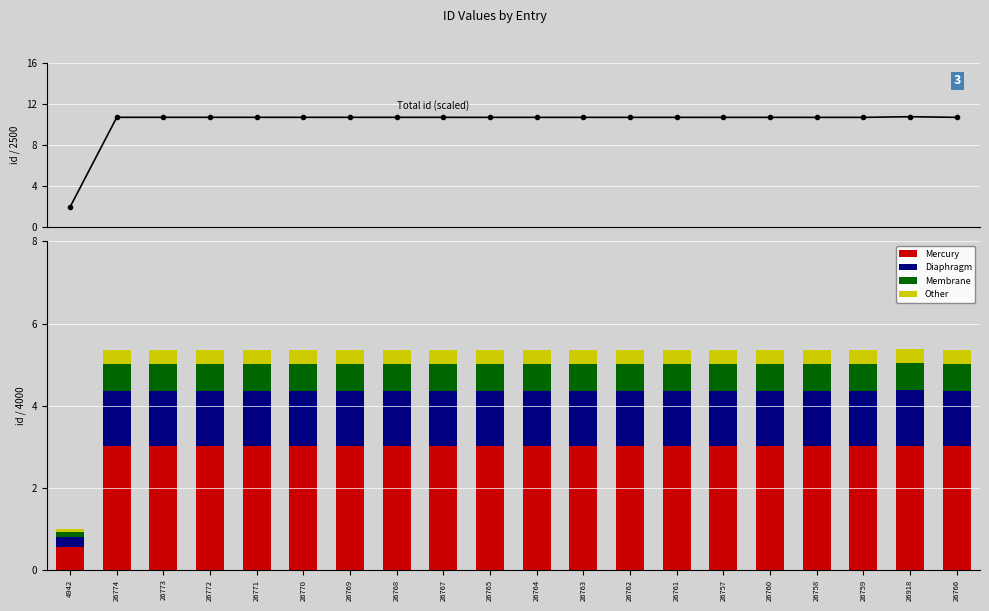

The Other series shows 0.5 at 26763. True or false?

False